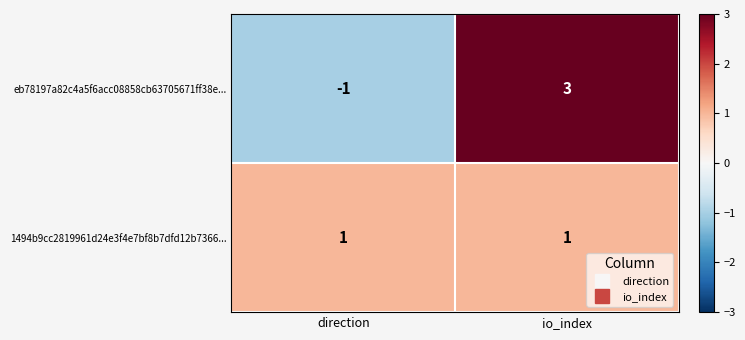

True or false: eb78197a82c4a5f6acc08858cb63705671ff38e... has a value of 1 at io_index.

False